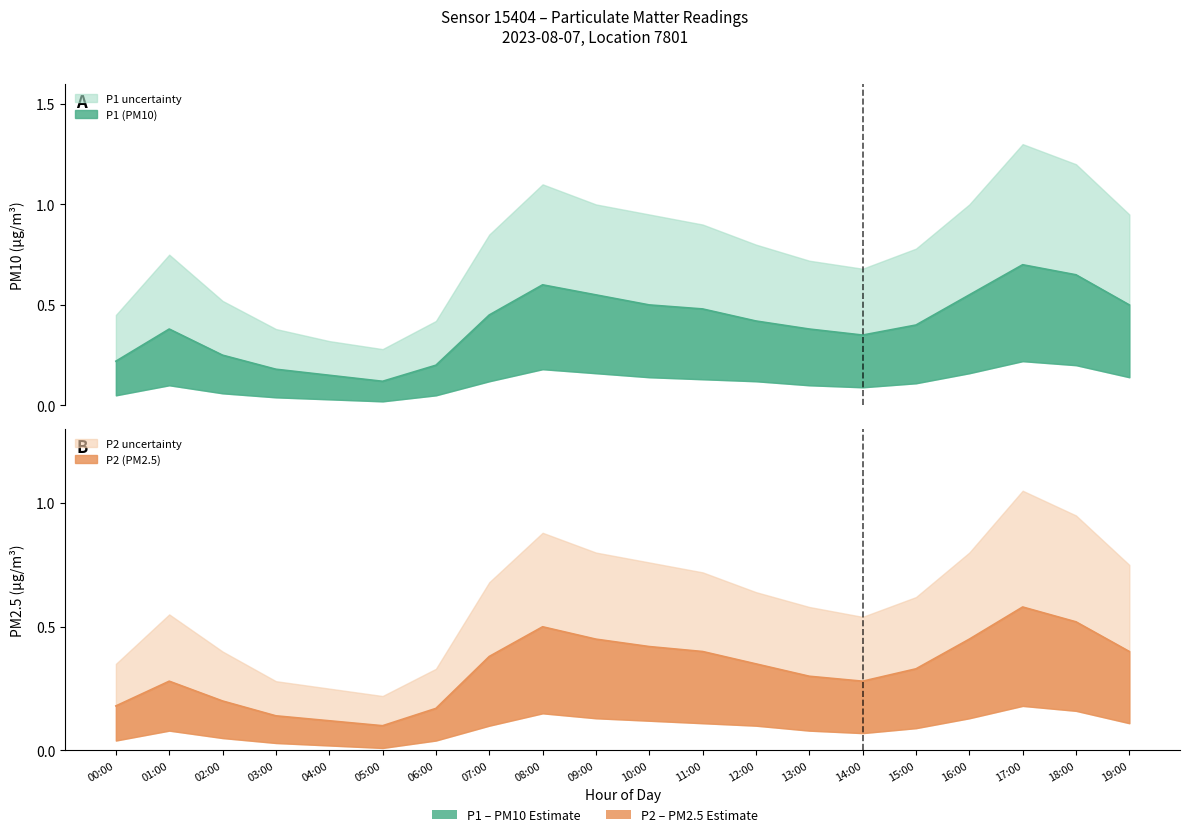

At which category is the sum across all series the highest?

17:00